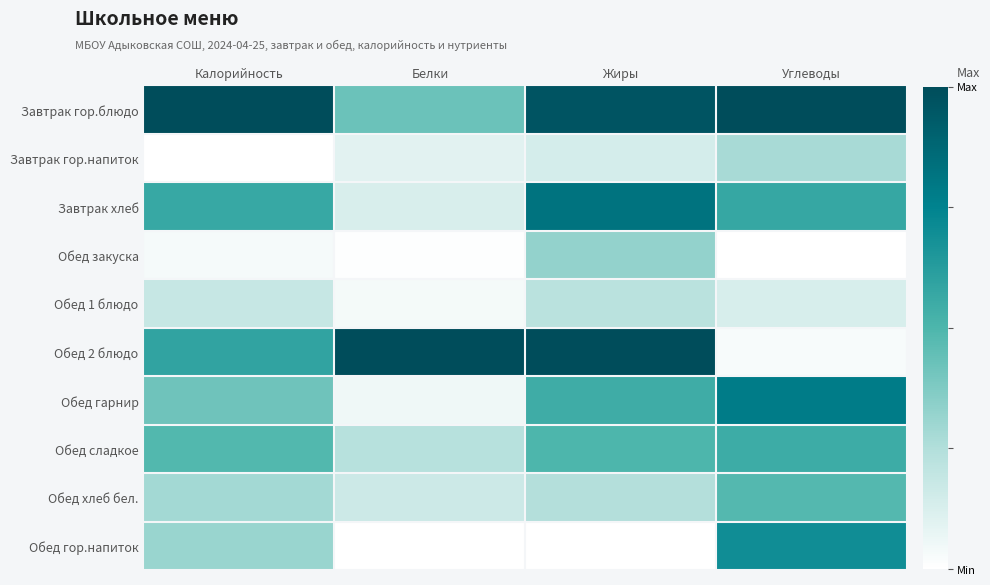

At Калорийность, list the series in order from smallest to largest.

Завтрак гор.напиток, Обед закуска, Обед 1 блюдо, Обед хлеб бел., Обед гор.напиток, Обед гарнир, Обед сладкое, Завтрак хлеб, Обед 2 блюдо, Завтрак гор.блюдо